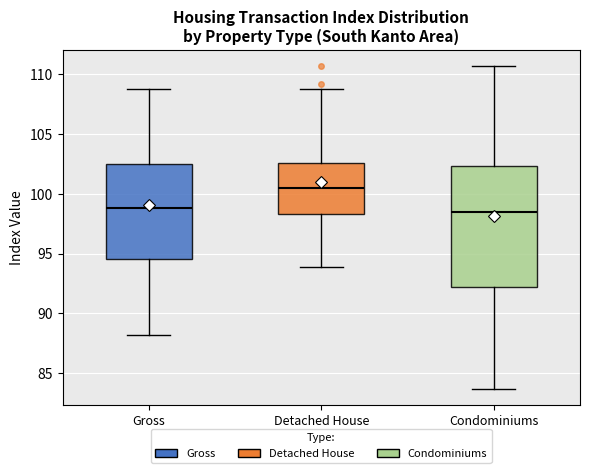

Reading left to right, read every box against the y-axis: the position of its median line, the range the box covers, and the ends of its whiskers. The values are not printed on the chart, so give them approximately, as read against the axis.

Gross: median 99.0, box 94.5 to 102.5, whiskers 88.0 to 108.5
Detached House: median 100.5, box 98.5 to 102.5, whiskers 94.0 to 109.0
Condominiums: median 98.5, box 92.5 to 102.5, whiskers 83.5 to 110.5